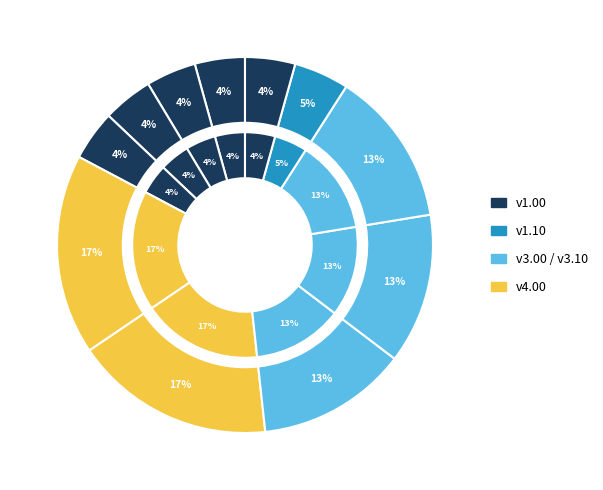

True or false: C19656 accounts for 15% of the total.

False